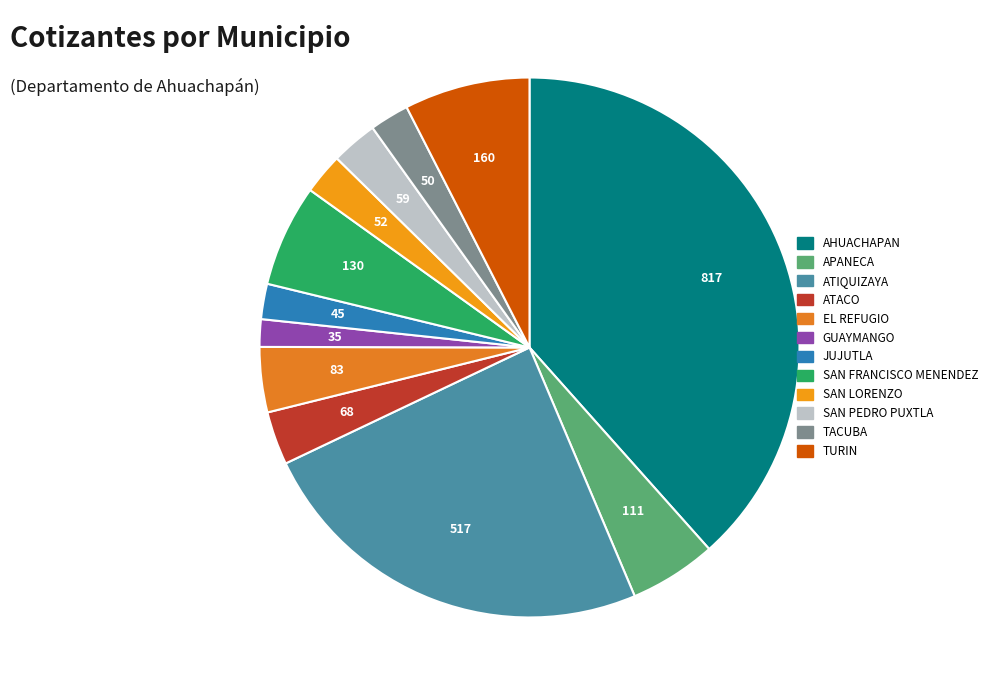

Which category has the smallest portion of the pie?

GUAYMANGO